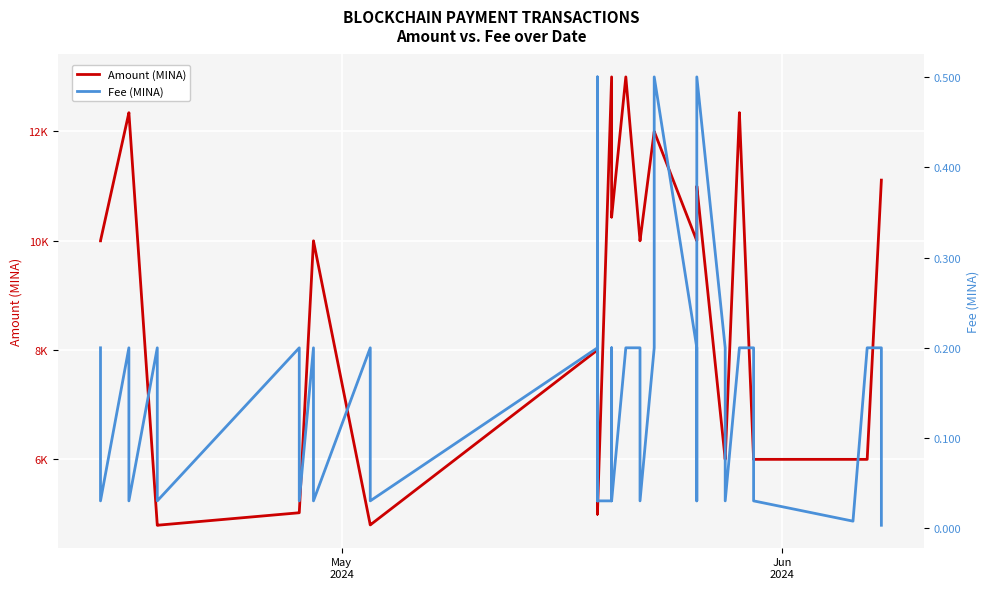

Is it true that Fee (MINA) equals 0.3 at May
2024?

False